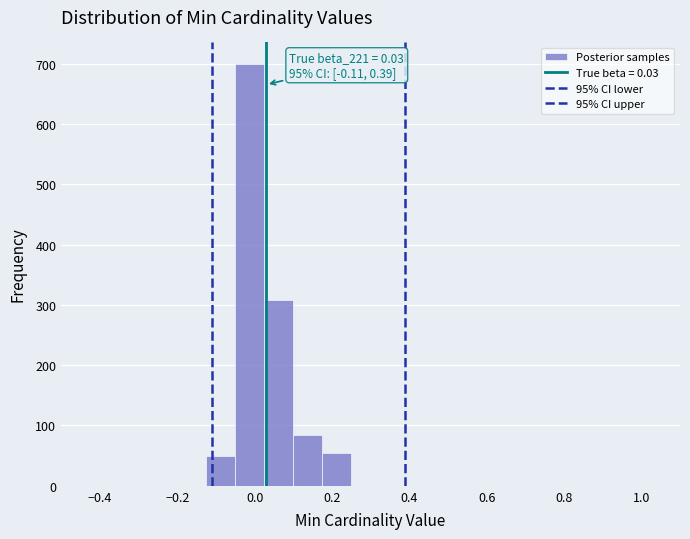

Read against the x-axis, roughly where is the centre of the tallest bar?

-0.02